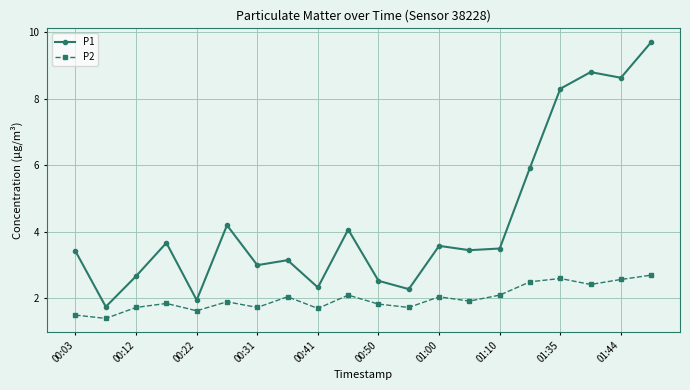

What is the average value of the P2 series?

2.0